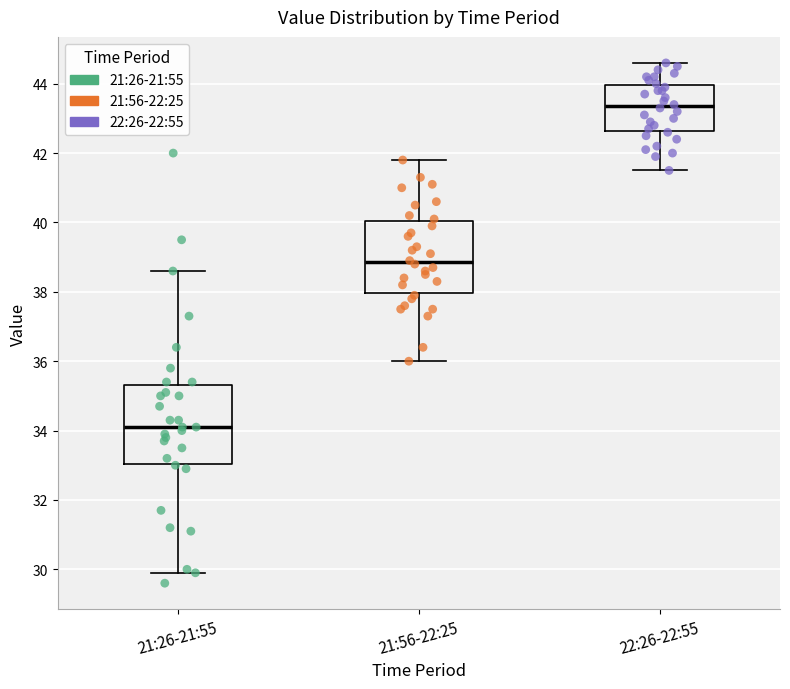

Reading left to right, transcribe this box plot: for each box, give where its median line is, the range the box spans, and where its two whiskers end, as read against the y-axis. The values are not printed on the chart, so give them approximately, as read against the axis.

21:26-21:55: median 34.2, box 33.0 to 35.4, whiskers 30.0 to 38.6
21:56-22:25: median 38.8, box 38.0 to 40.0, whiskers 36.0 to 41.8
22:26-22:55: median 43.4, box 42.6 to 44.0, whiskers 41.6 to 44.6